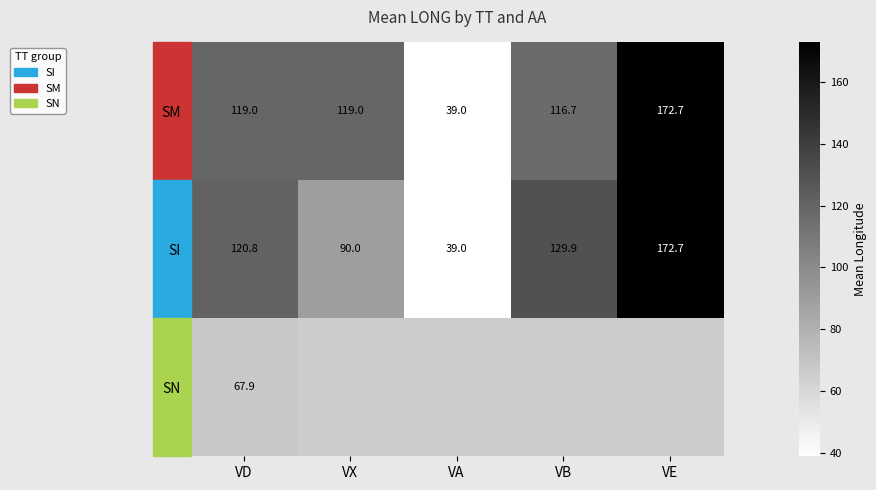

What is the difference between the SM values at VB and VX?

2.3